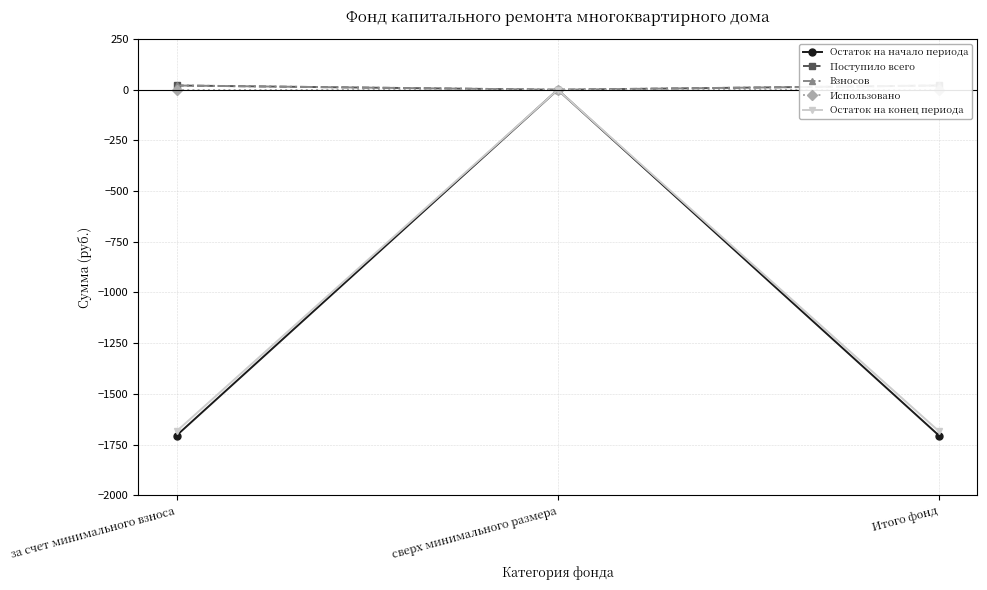

What is the sum of the Поступило всего values at сверх минимального размера and Итого фонд?

21.0